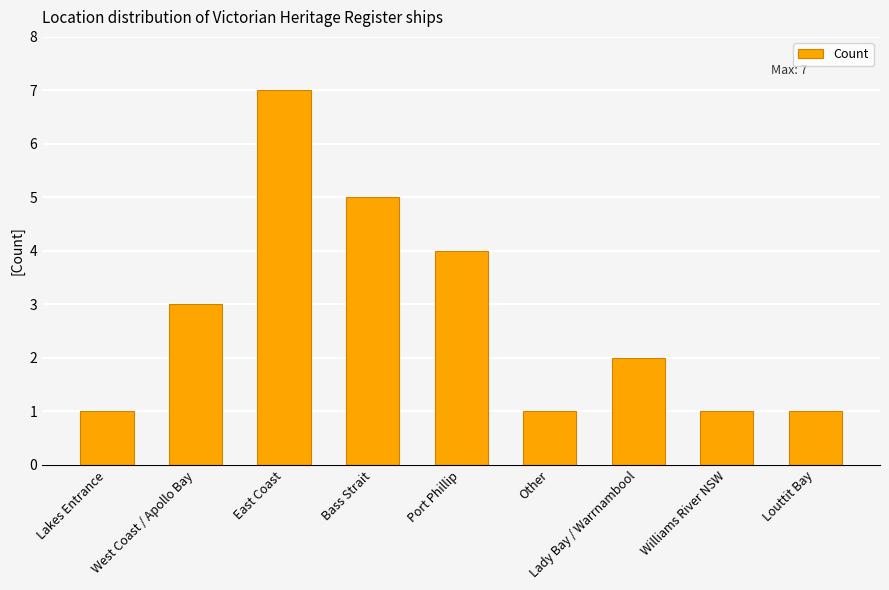

True or false: the data shows 3 at Lady Bay / Warrnambool.

False